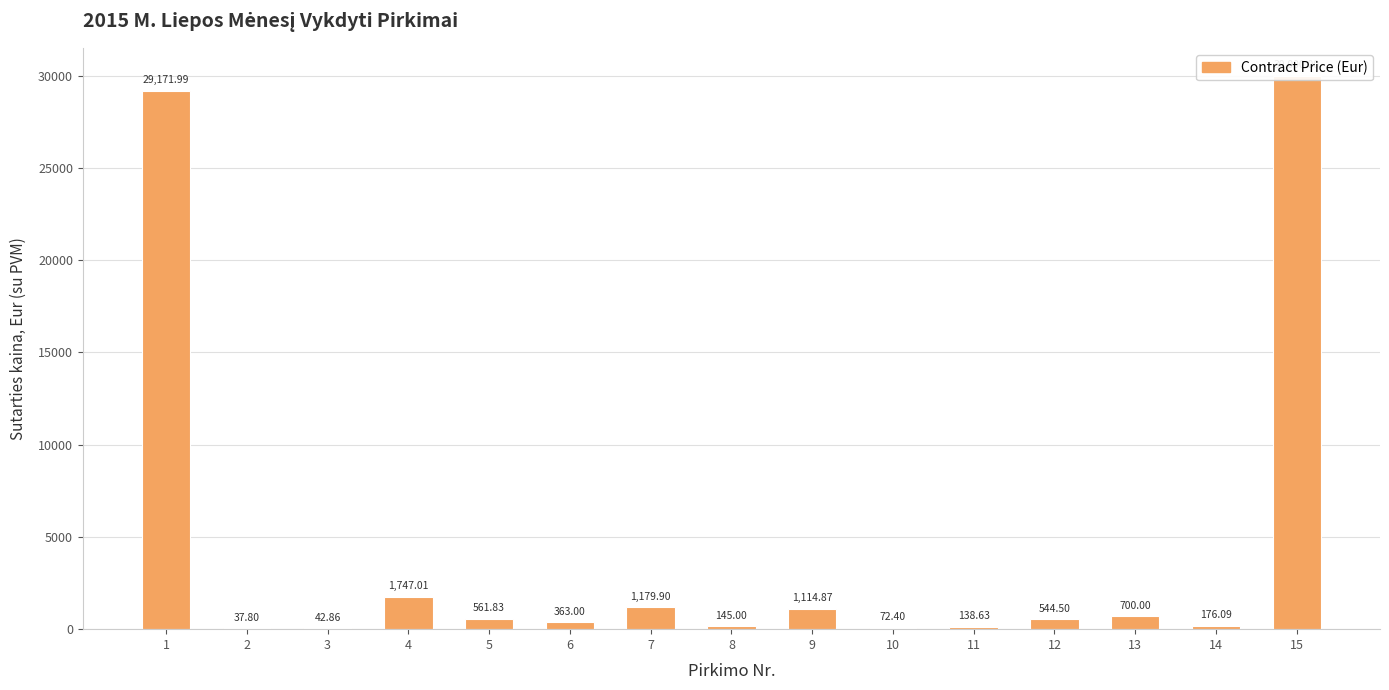

Between 6 and 12, which is larger?

12